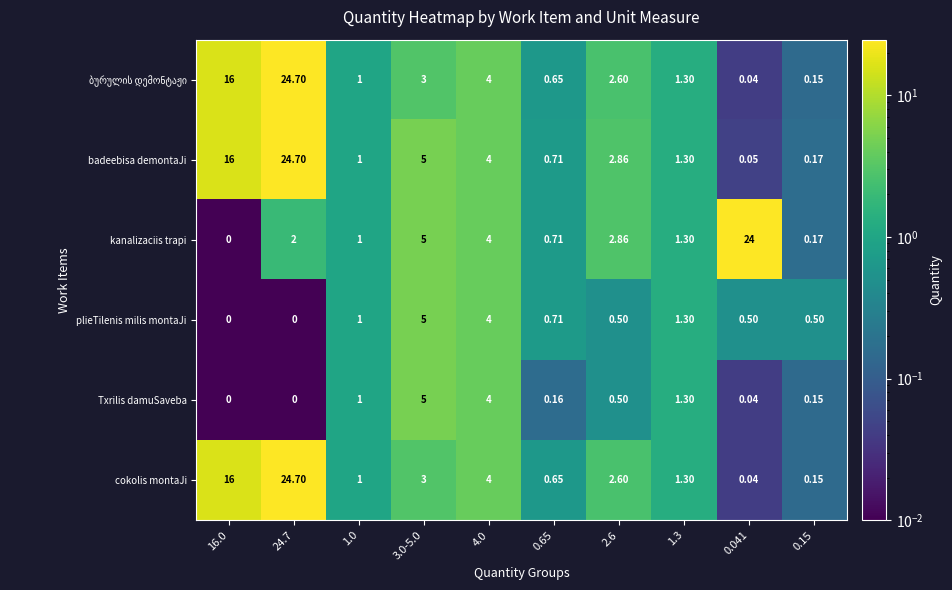

Which series has the largest total across all categories?

badeebisa demontaJi